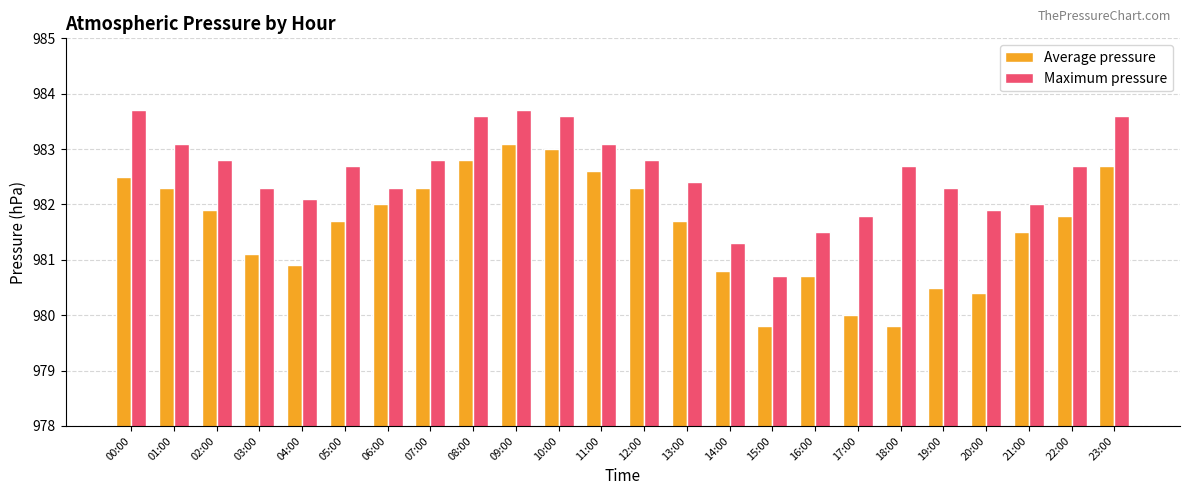

At which label does Maximum pressure reach its minimum?

15:00